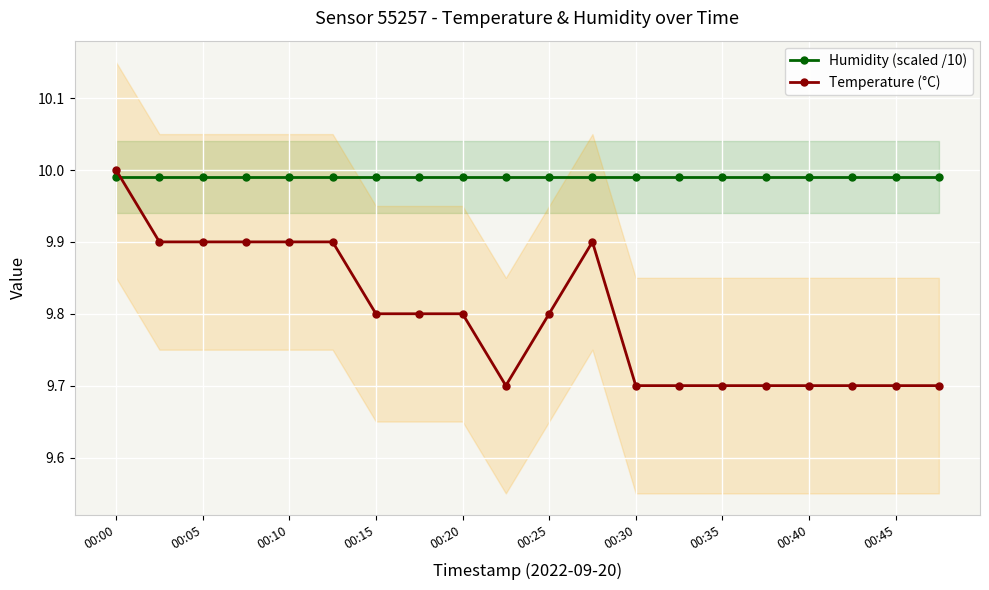

Which series ends up on top after the final intersection of Temperature (°C) and Humidity (scaled /10)?

Humidity (scaled /10)